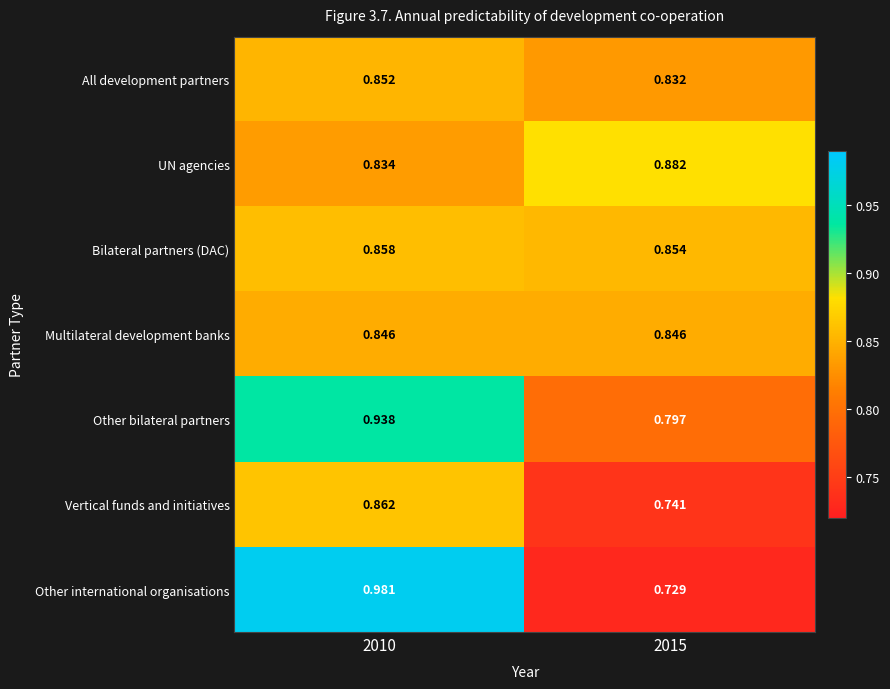

Rank the series by their maximum value, from highest to lowest.

Other international organisations, Other bilateral partners, UN agencies, Vertical funds and initiatives, Bilateral partners (DAC), All development partners, Multilateral development banks